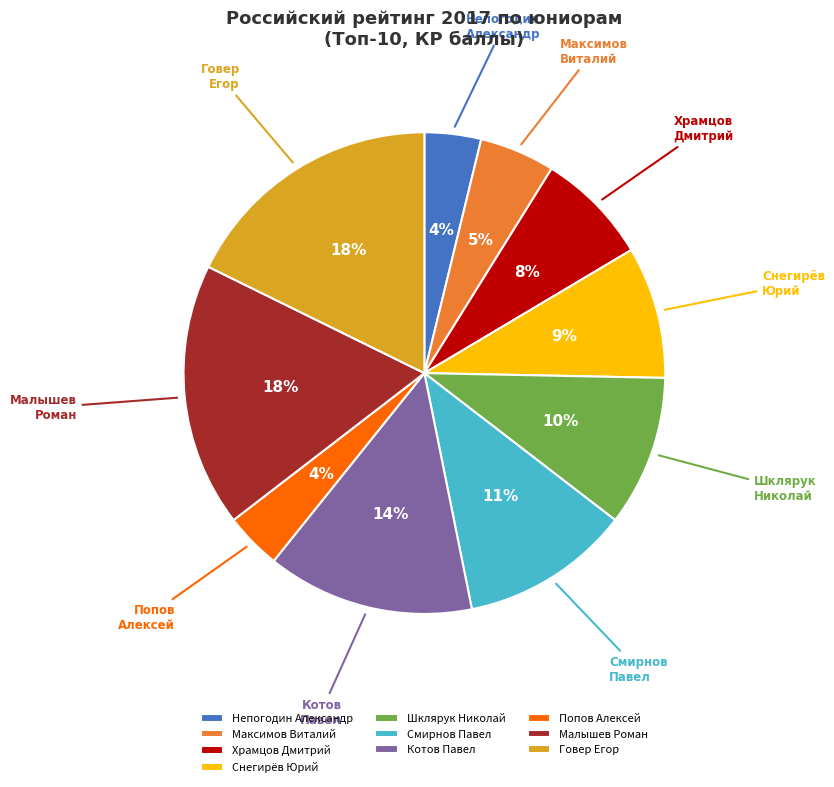

Does any single category account for the majority?

No